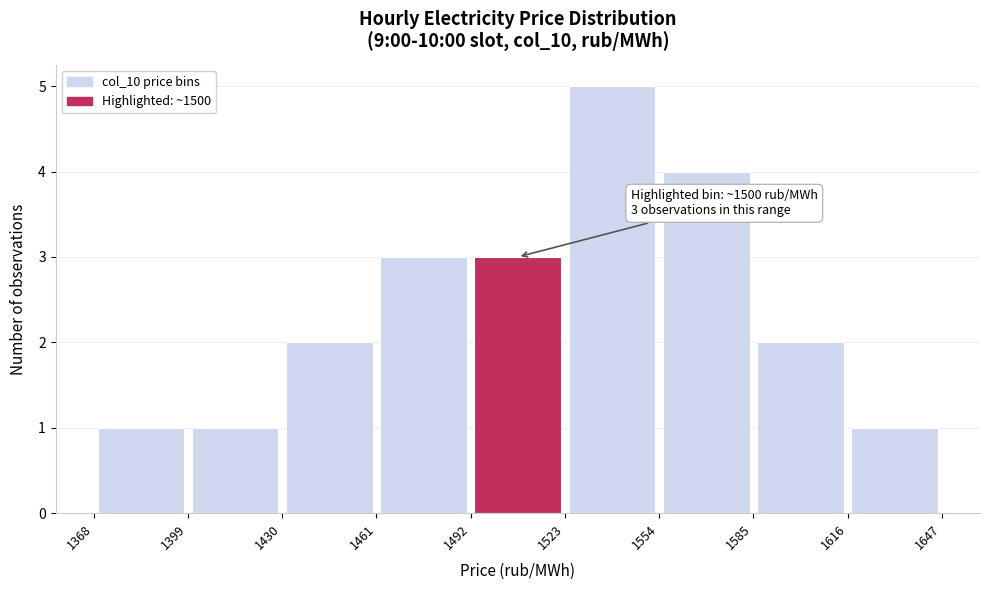

Which range on the x-axis has the tallest bar?

1523 to 1554